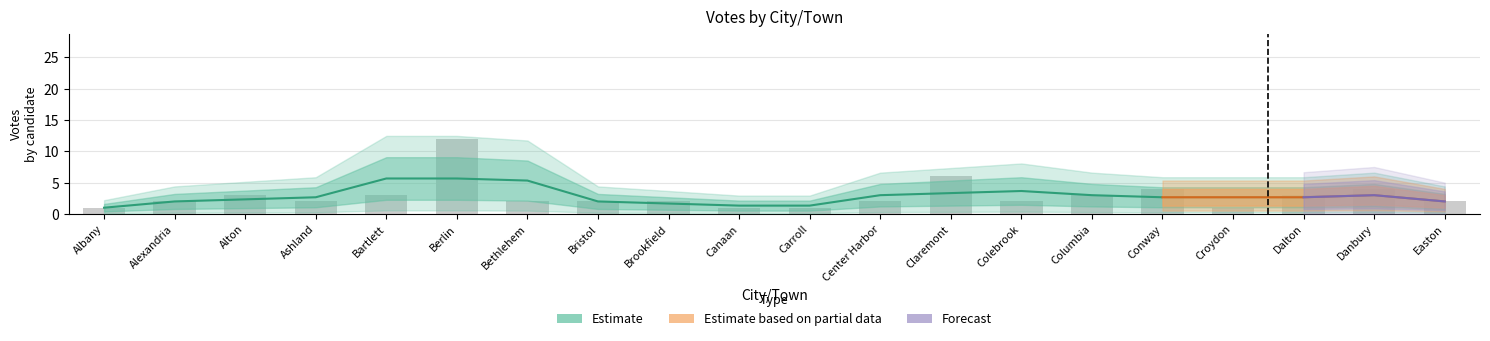

At which category is the sum across all series the highest?

Berlin